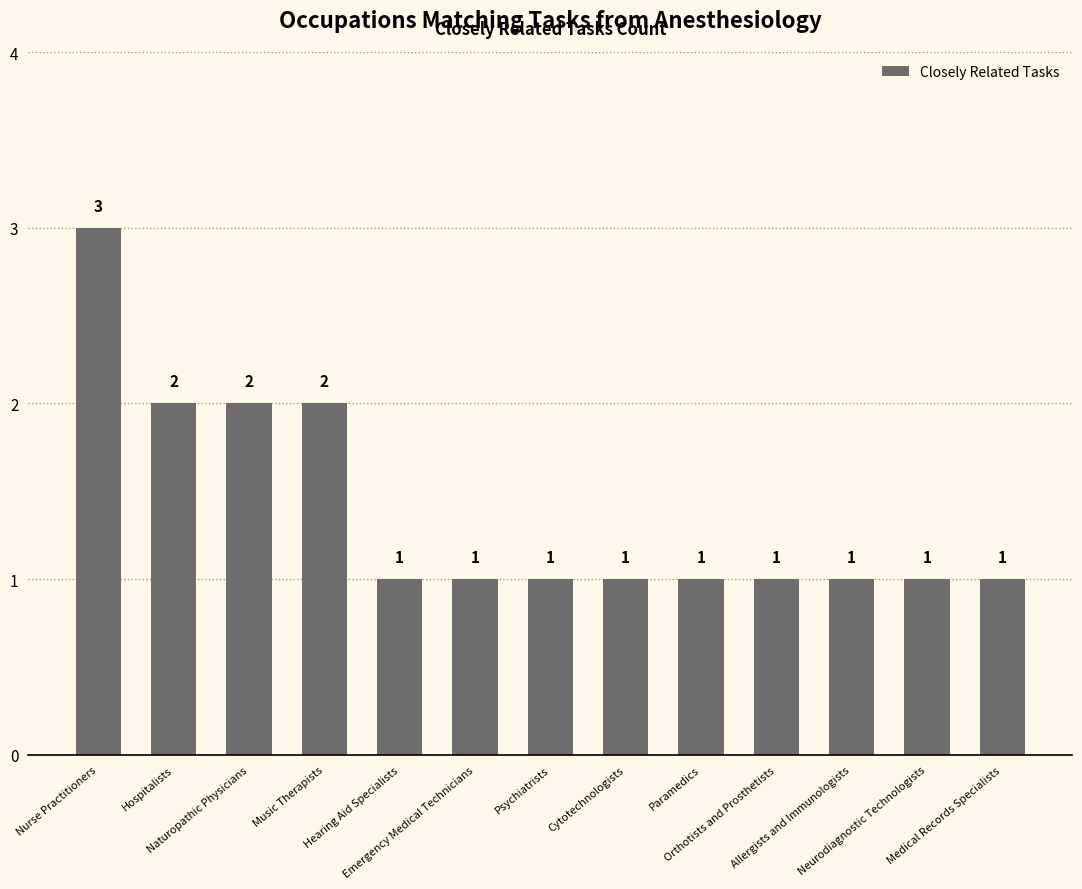

What is the difference between the maximum and second lowest values?

2